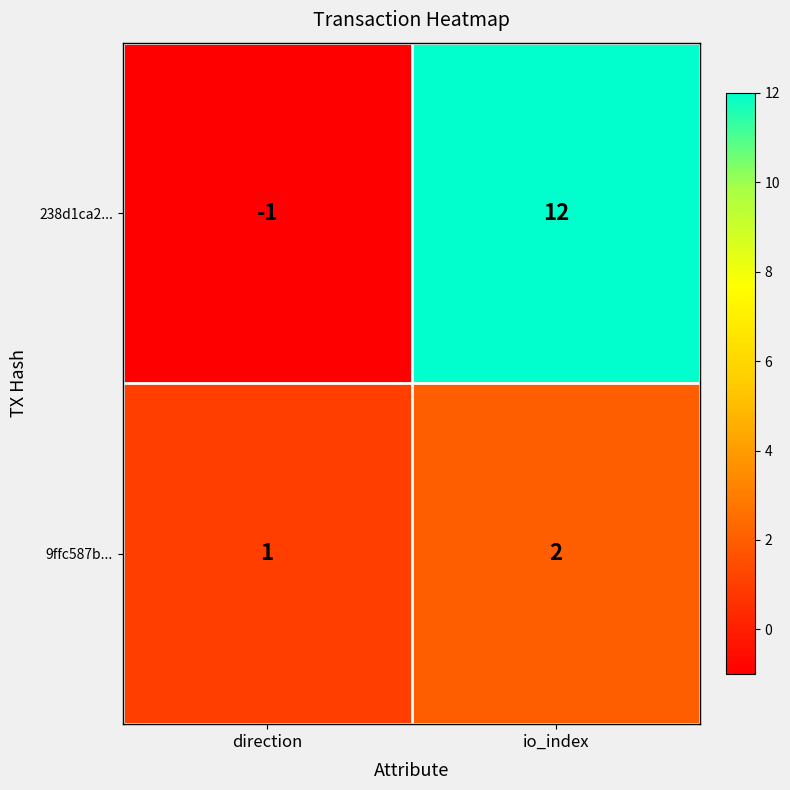

Is it true that 9ffc587b... equals 1 at io_index?

False